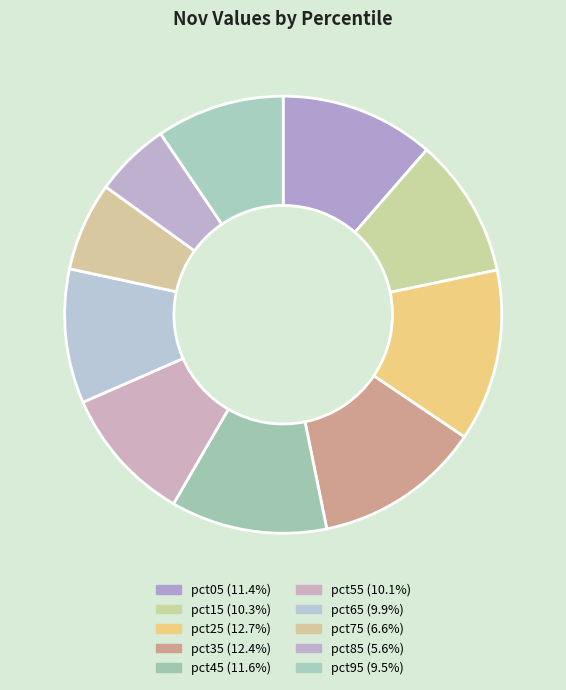

Count the number of slices in the pie.

10